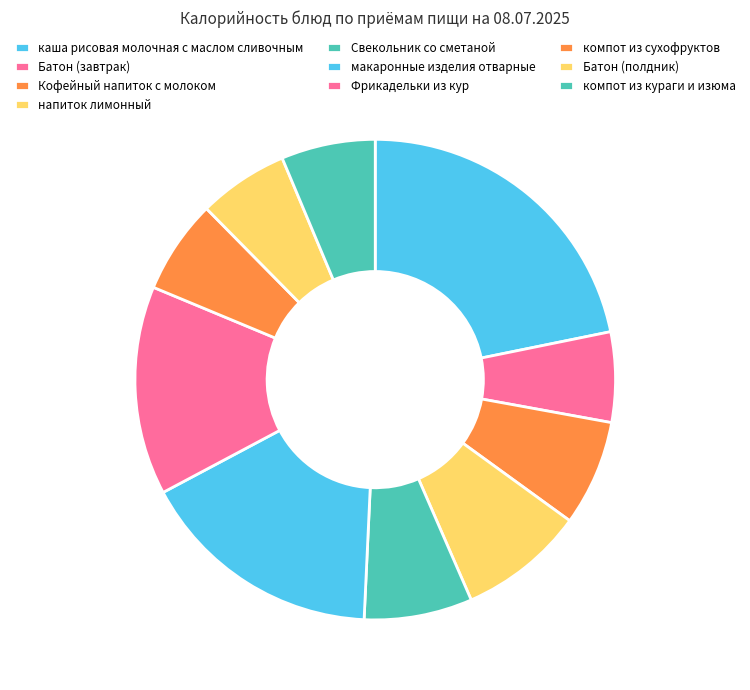

What percentage is the каша рисовая молочная с маслом сливочным slice, to the nearest percent?

22%